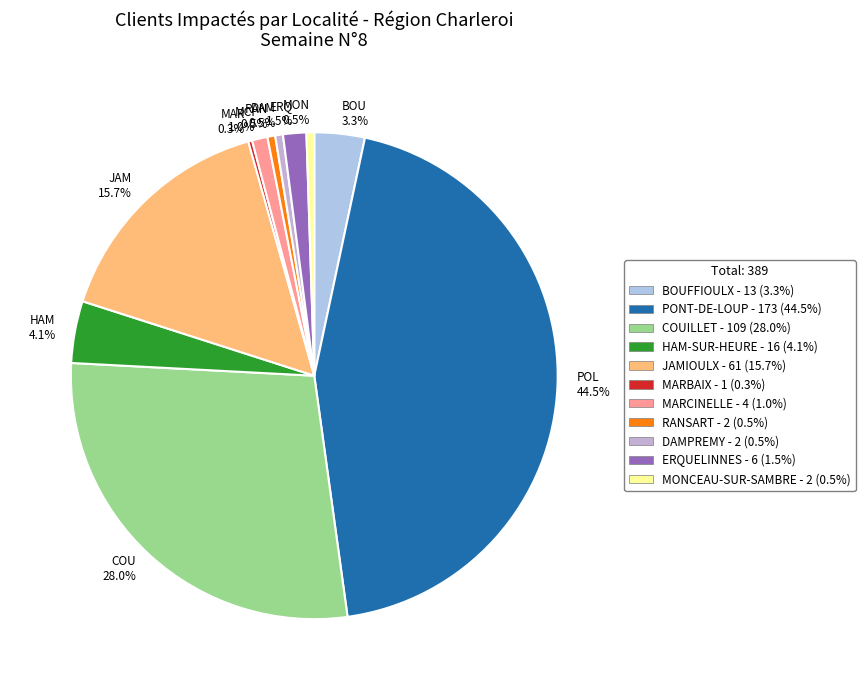

How much of the chart is everything except BOU 3.3%?

96.7%